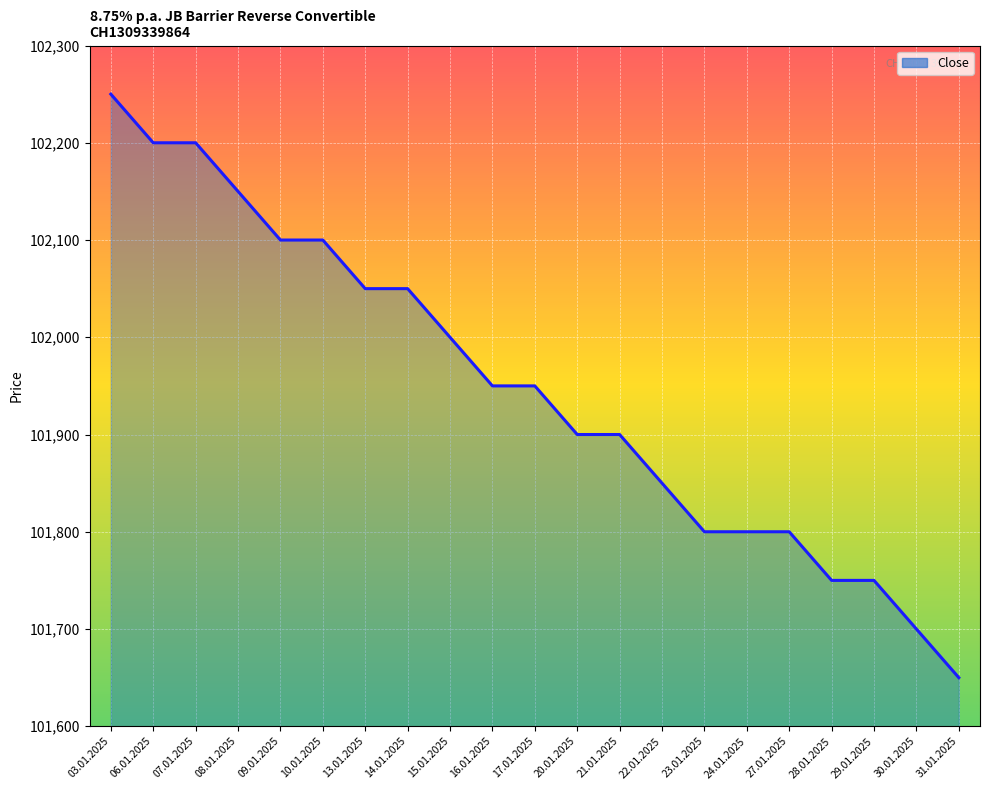

Reading right to left, list all the values displayed in this chart.

31.01.2025=101650	30.01.2025=101700	29.01.2025=101750	28.01.2025=101750	27.01.2025=101800	24.01.2025=101800	23.01.2025=101800	22.01.2025=101850	21.01.2025=101900	20.01.2025=101900	17.01.2025=101950	16.01.2025=101950	15.01.2025=102000	14.01.2025=102050	13.01.2025=102050	10.01.2025=102100	09.01.2025=102100	08.01.2025=102150	07.01.2025=102200	06.01.2025=102200	03.01.2025=102250